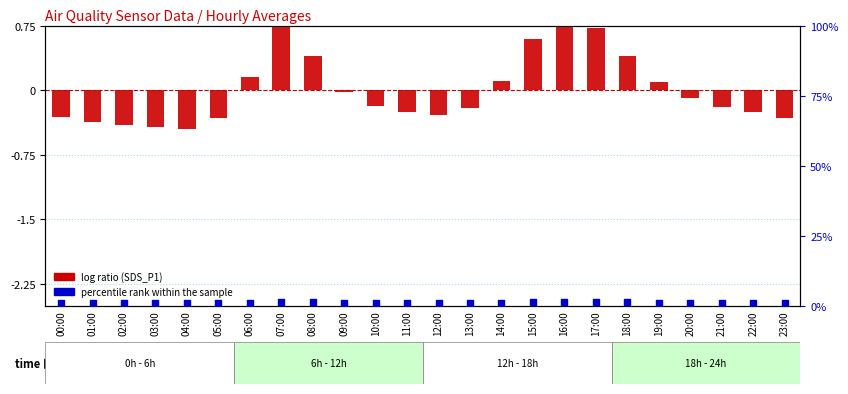

Which series contains the highest Y value?

percentile rank within the sample